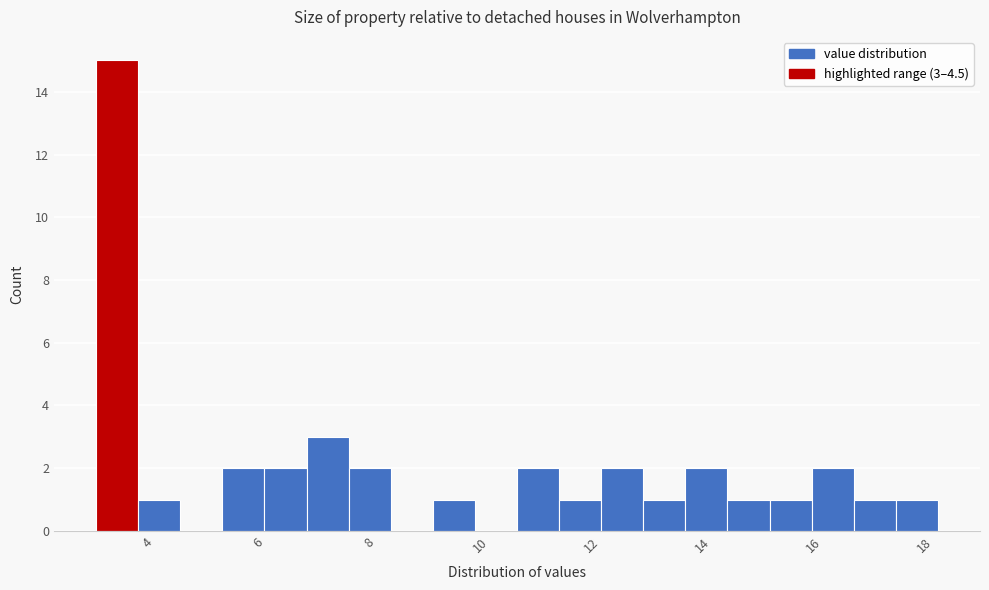

Around what value on the x-axis is the tallest bar? Give the approximate position of its centre, as read against the axis.

3.4